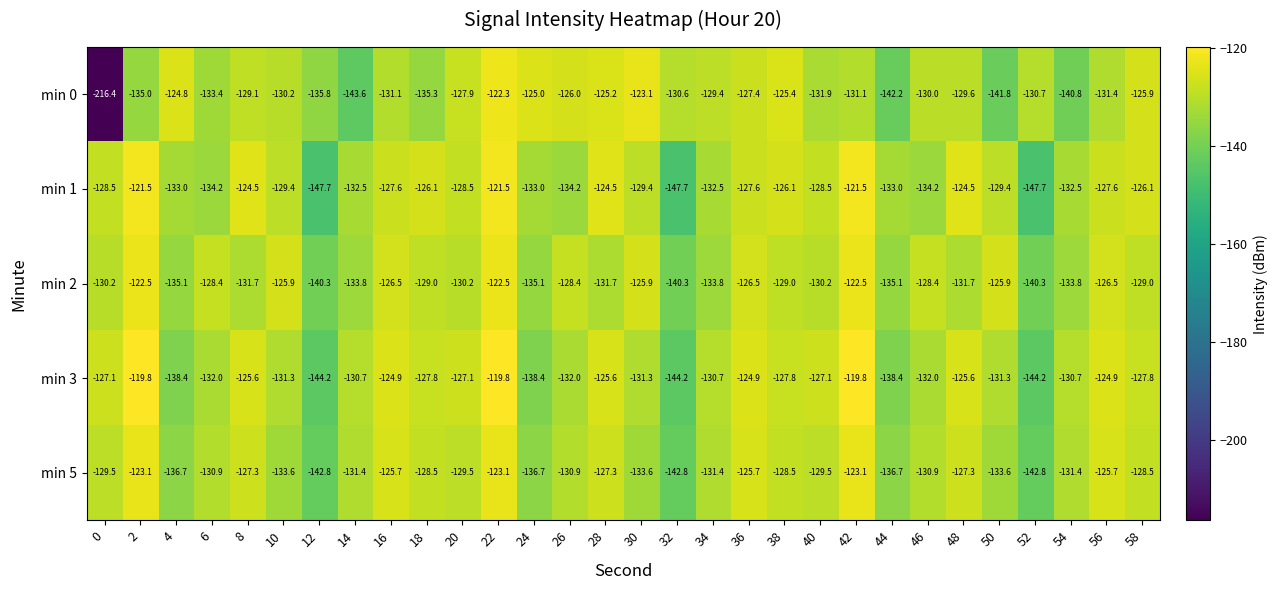

The min 5 series shows -136.7 at 44. True or false?

True